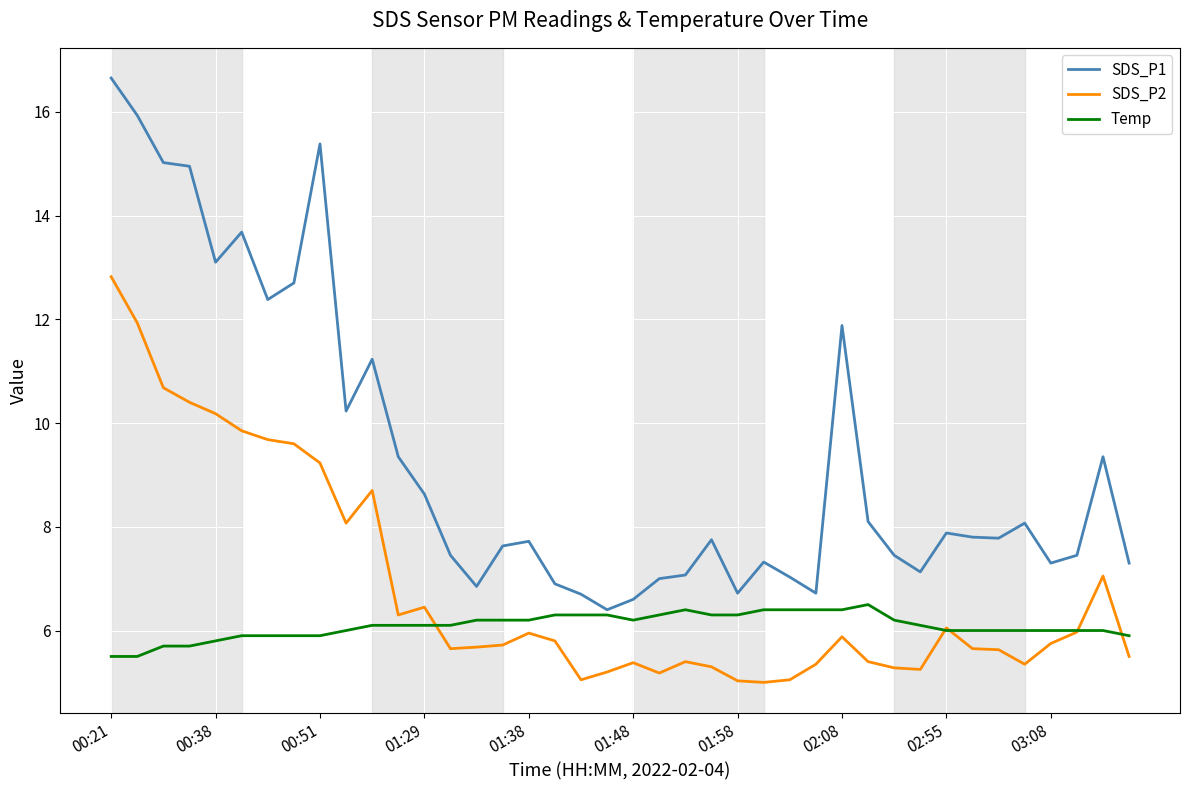

What is the lowest value of the Temp series?

5.5